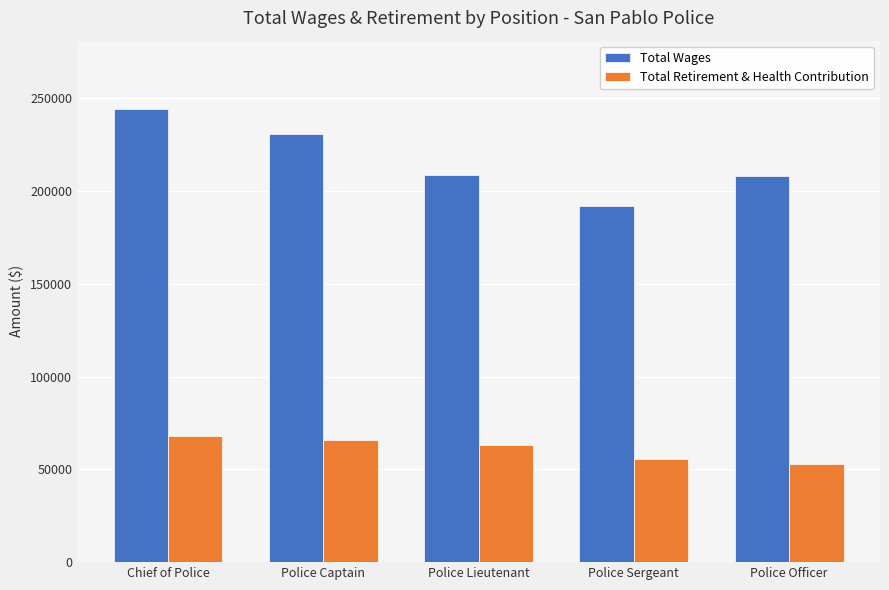

What are all the series names shown in the legend?

Total Wages, Total Retirement & Health Contribution